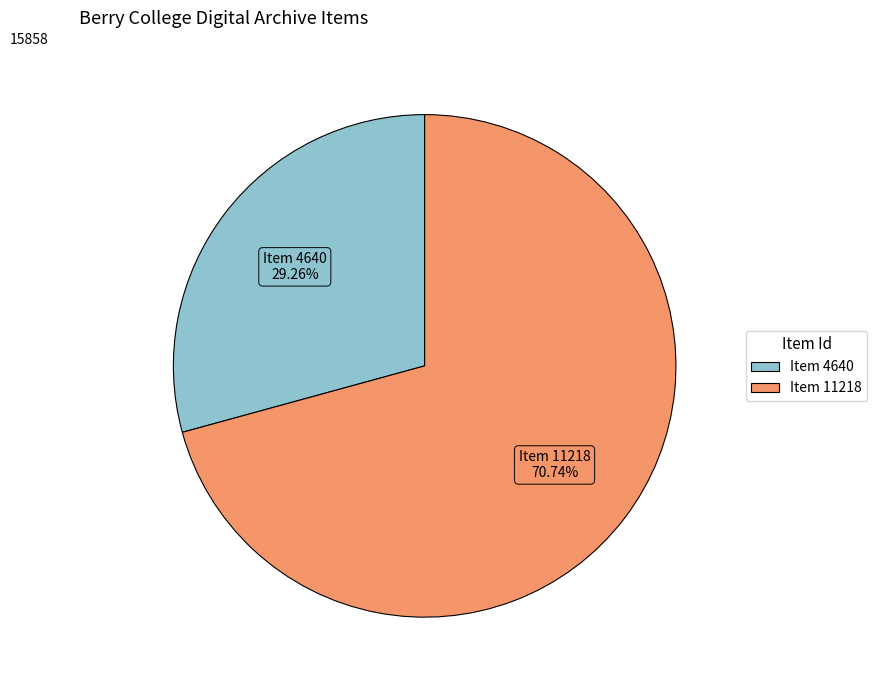

Does Item 4640 account for over 50% of the chart?

No